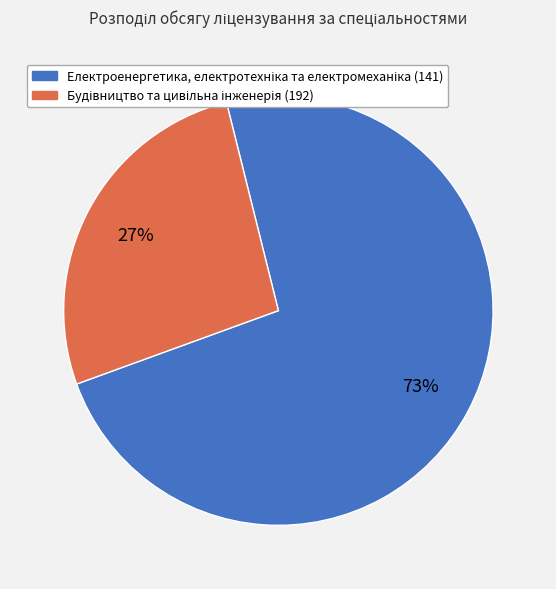

Is there a majority slice in this chart?

Yes